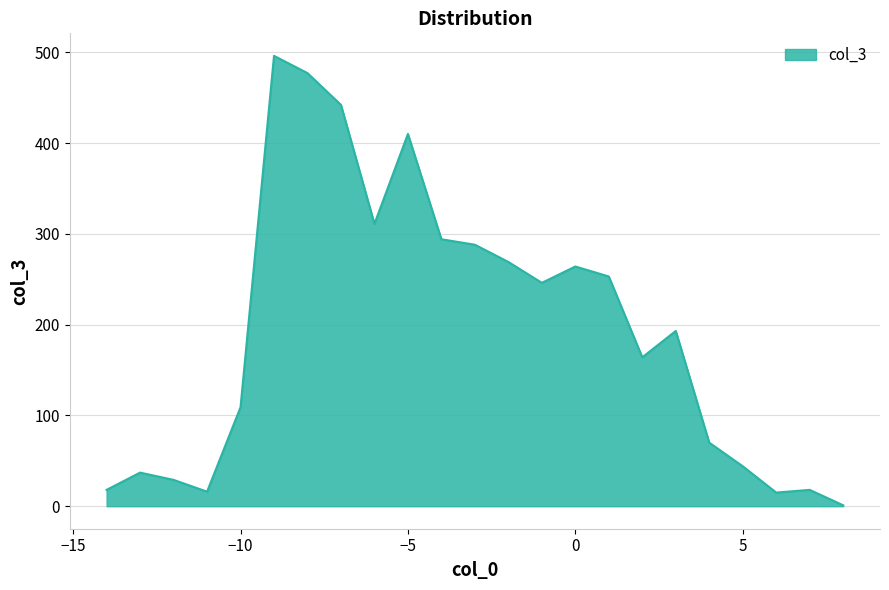

What is the difference between the maximum and minimum values?

495